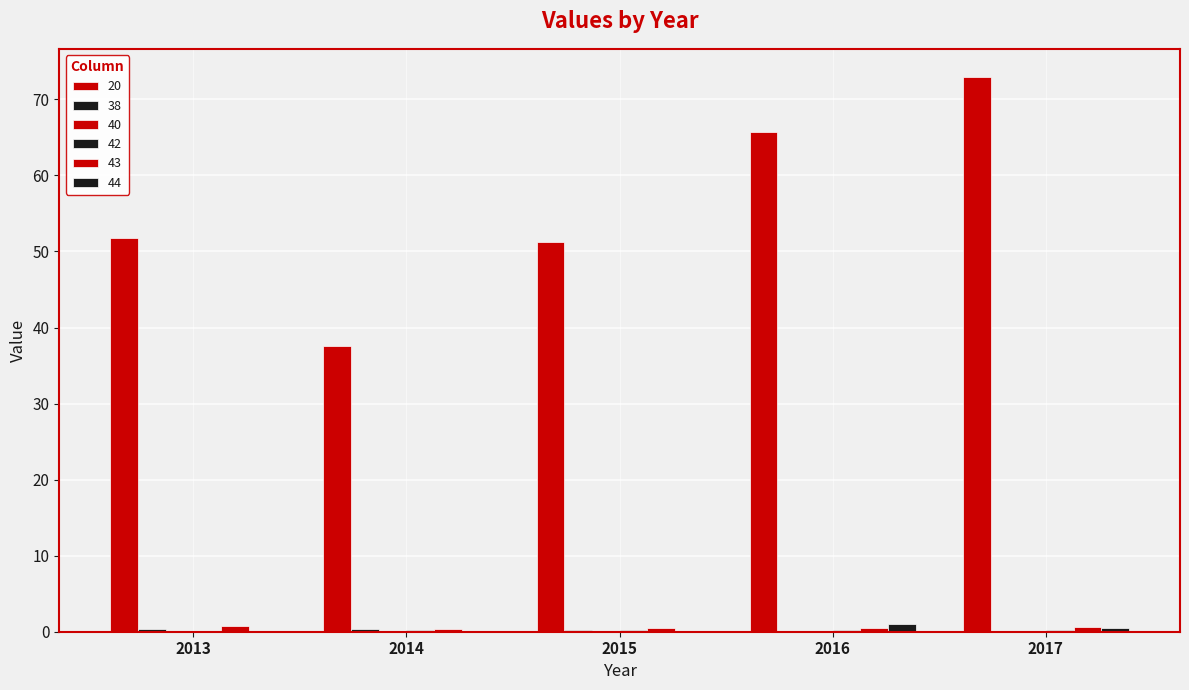

What is the sum of all 20 values?

279.3